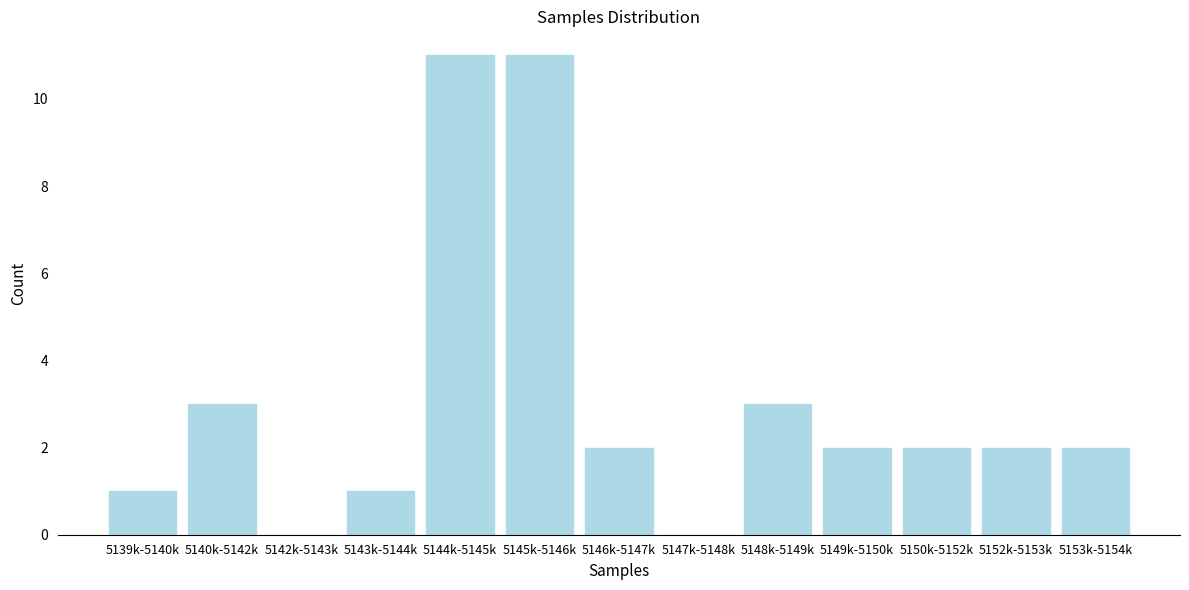

Reading left to right, transcribe all the data shown in this chart.

5139k-5140k=1	5140k-5142k=3	5142k-5143k=0	5143k-5144k=1	5144k-5145k=11	5145k-5146k=11	5146k-5147k=2	5147k-5148k=0	5148k-5149k=3	5149k-5150k=2	5150k-5152k=2	5152k-5153k=2	5153k-5154k=2